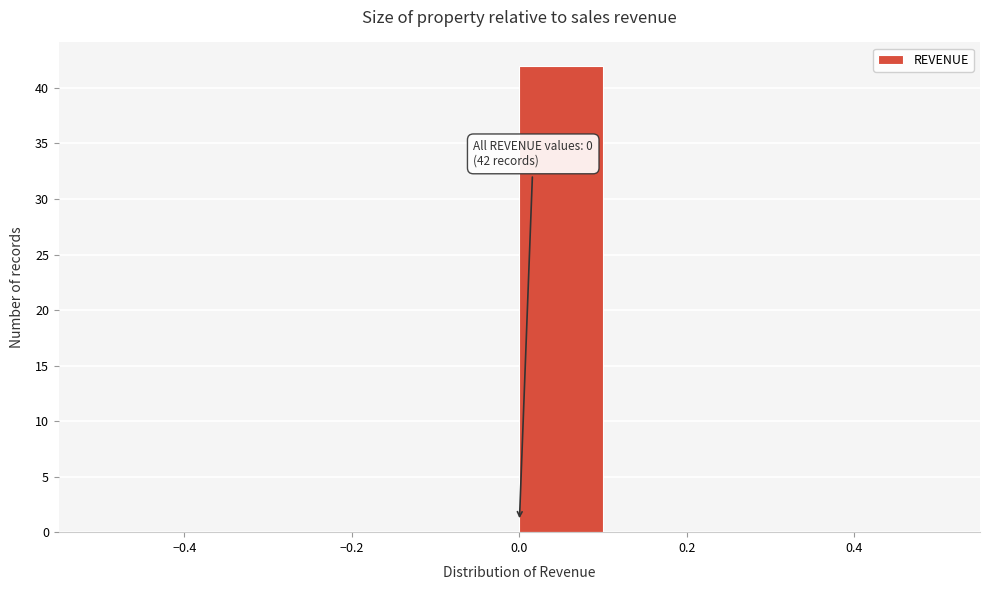

Over which range of the x-axis is the bar tallest?

0.0 to 0.1